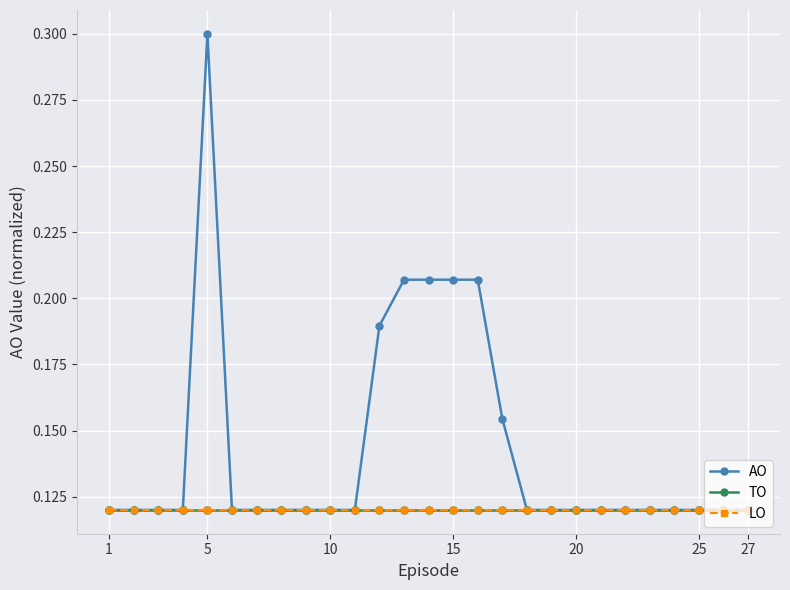

What is the maximum value for LO?

0.1